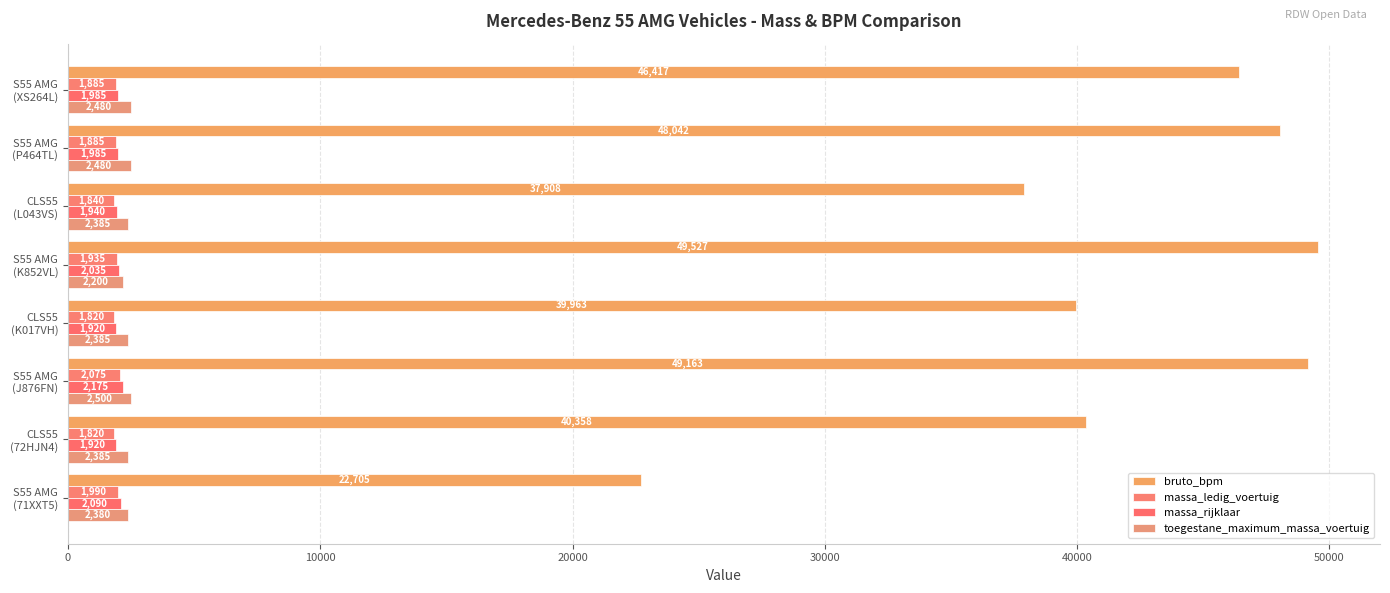

How many categories are shown in the chart?

8